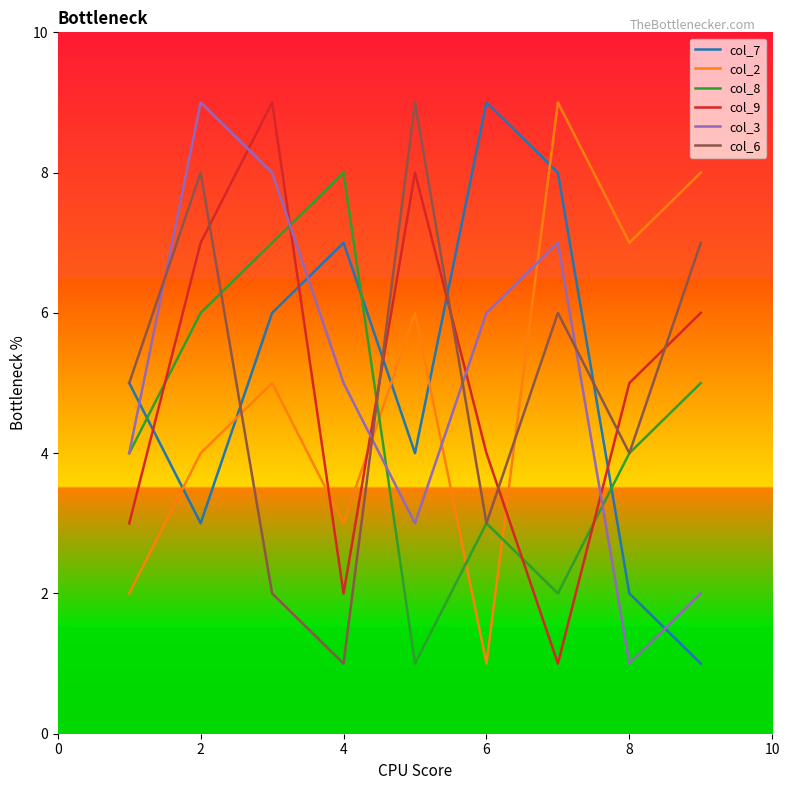

At how many categories does at least one series exceed 3?

9